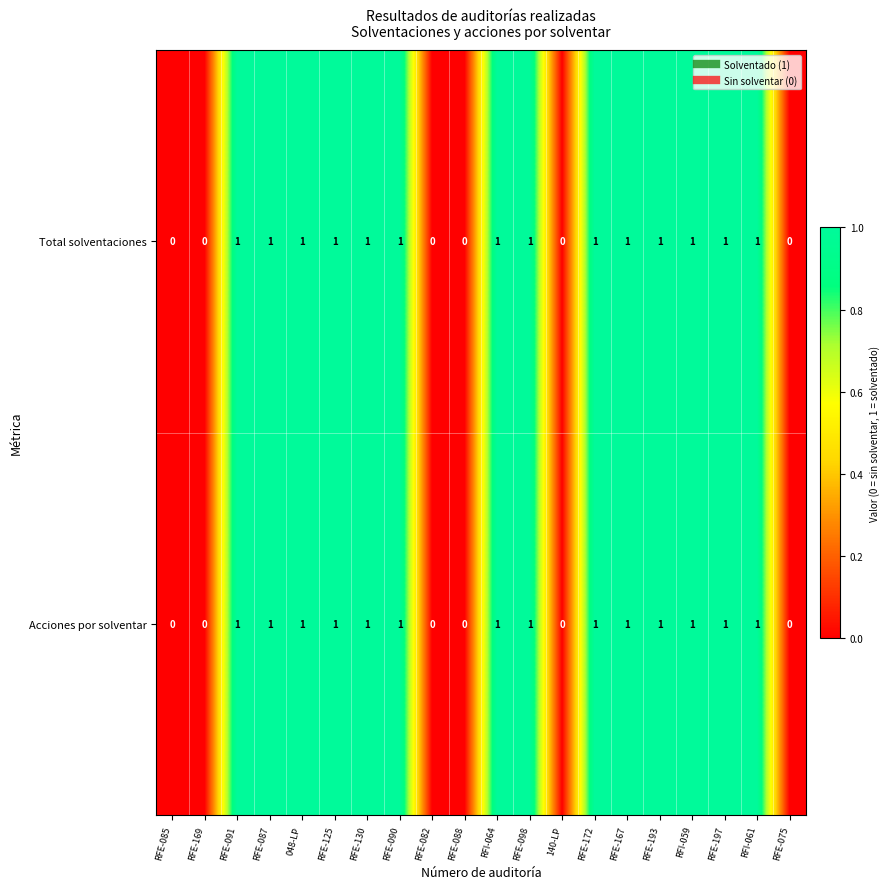

Count the Total solventaciones values in the range 0 to 1.

20